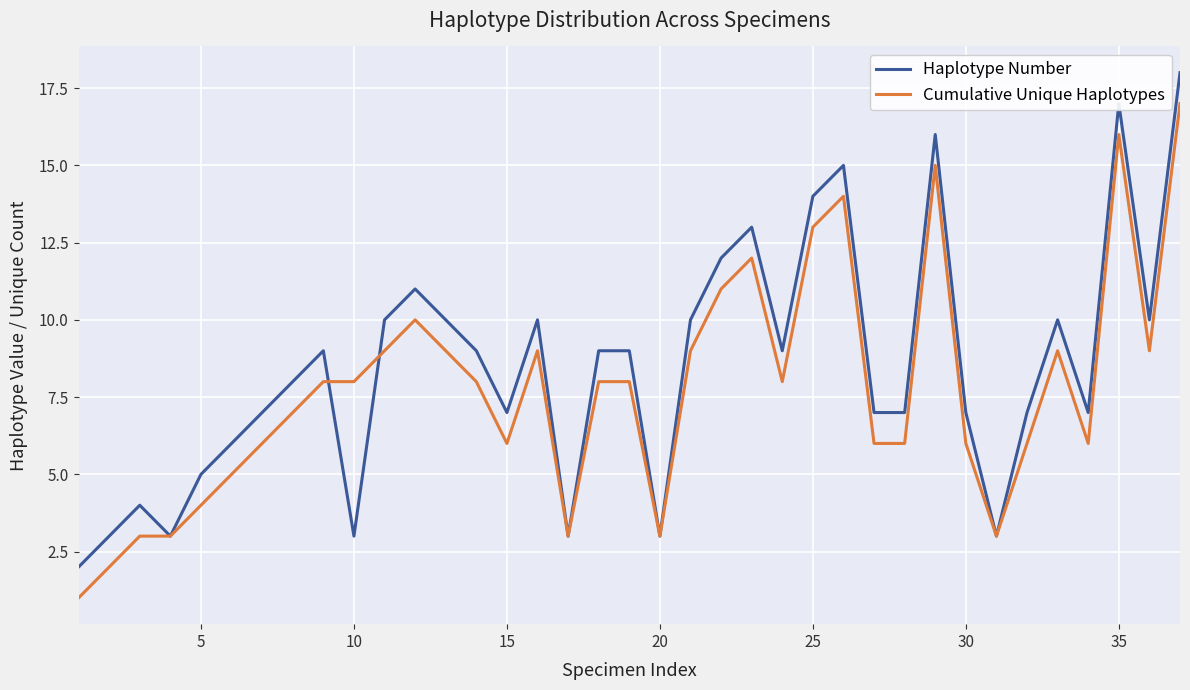

What is the greatest value displayed?

18